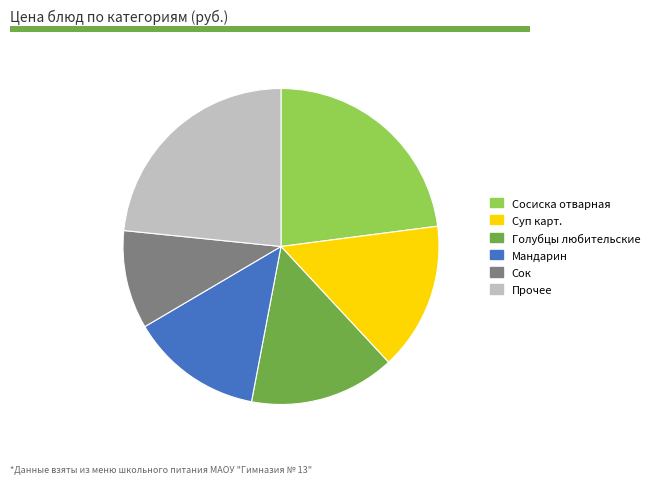

How many slices are in this pie chart?

6